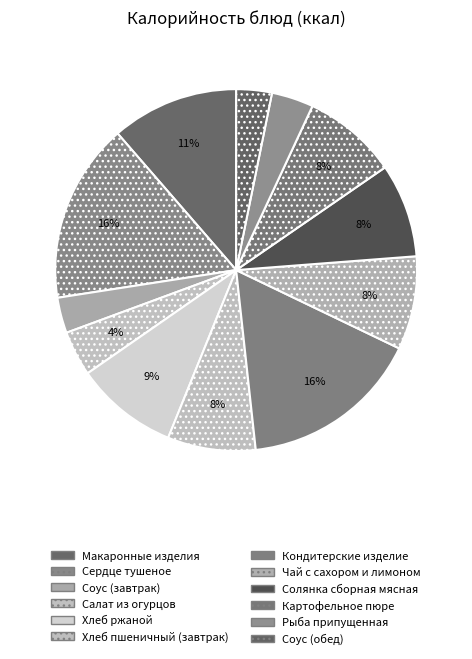

How much of the chart is everything except Рыба припущенная?

96.2%